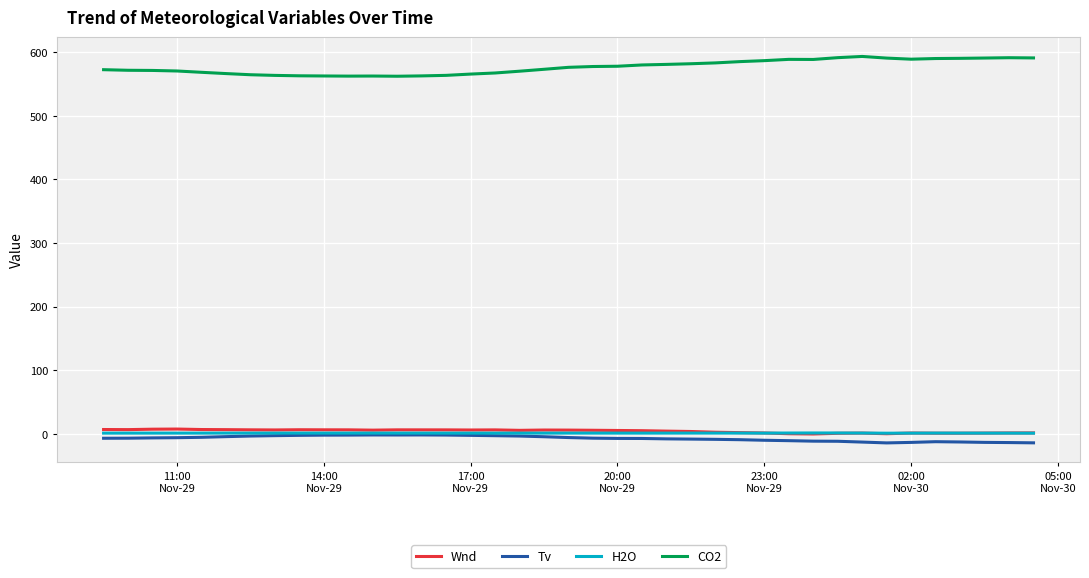

Which series has the widest spread of values?

CO2